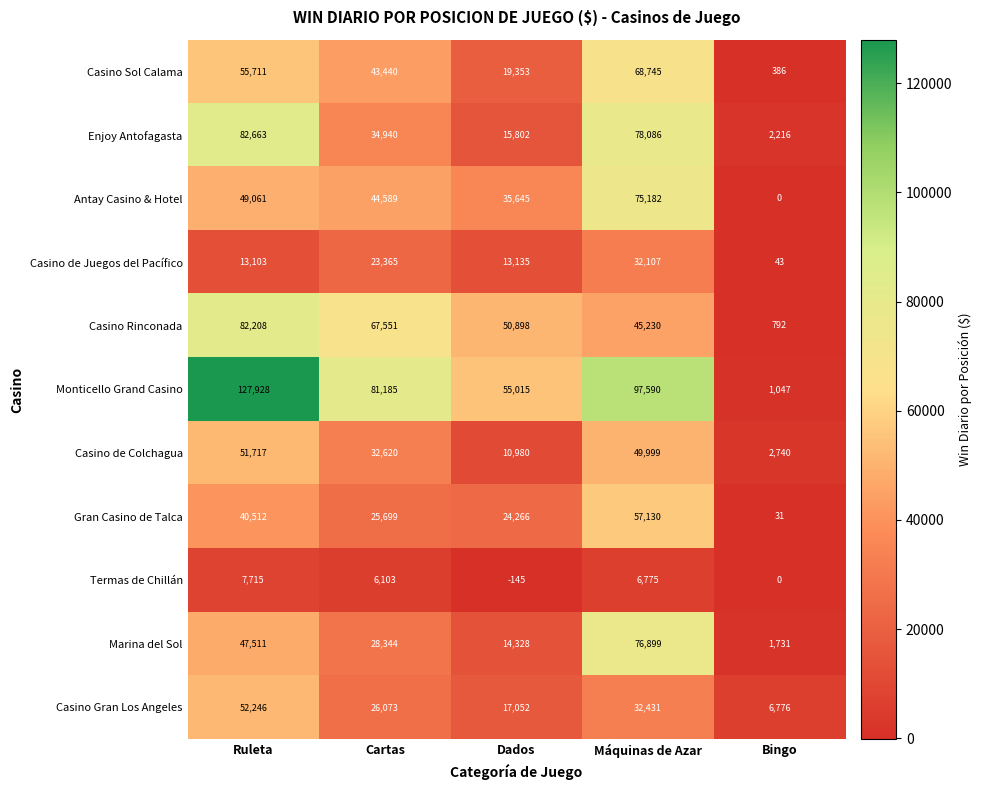

What value does the Casino de Juegos del Pacífico series have at Bingo, to the nearest 50?

50